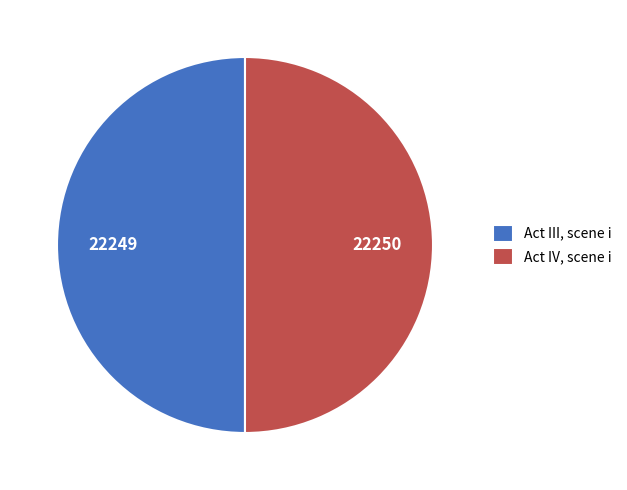

Do Act III, scene i and Act IV, scene i together represent more than half of the pie?

Yes